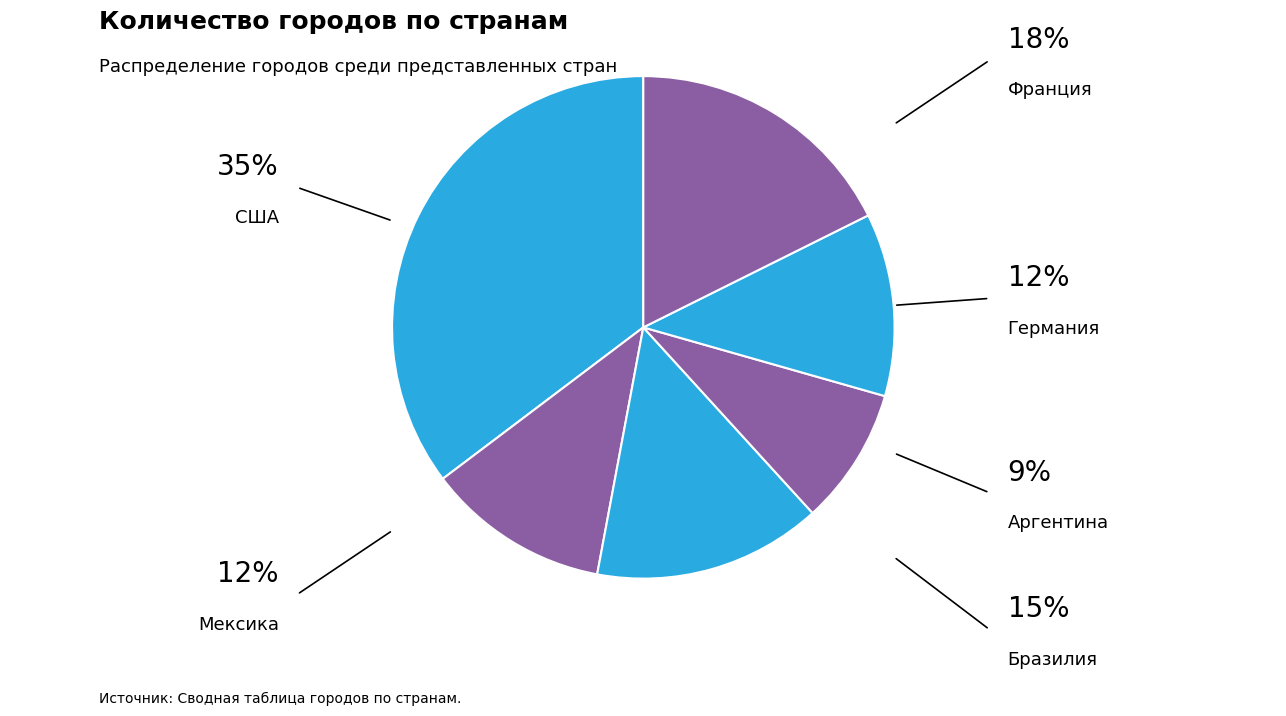

Which has a higher value, Бразилия or США?

США